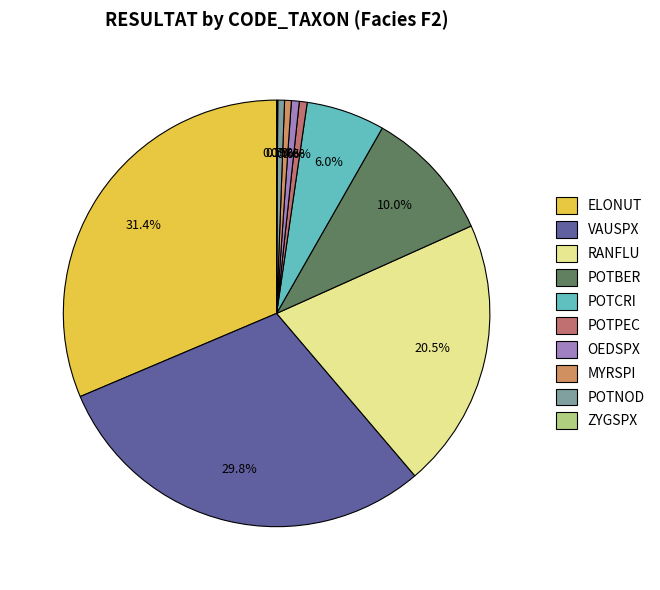

What portion of the pie excludes ELONUT?

68.6%